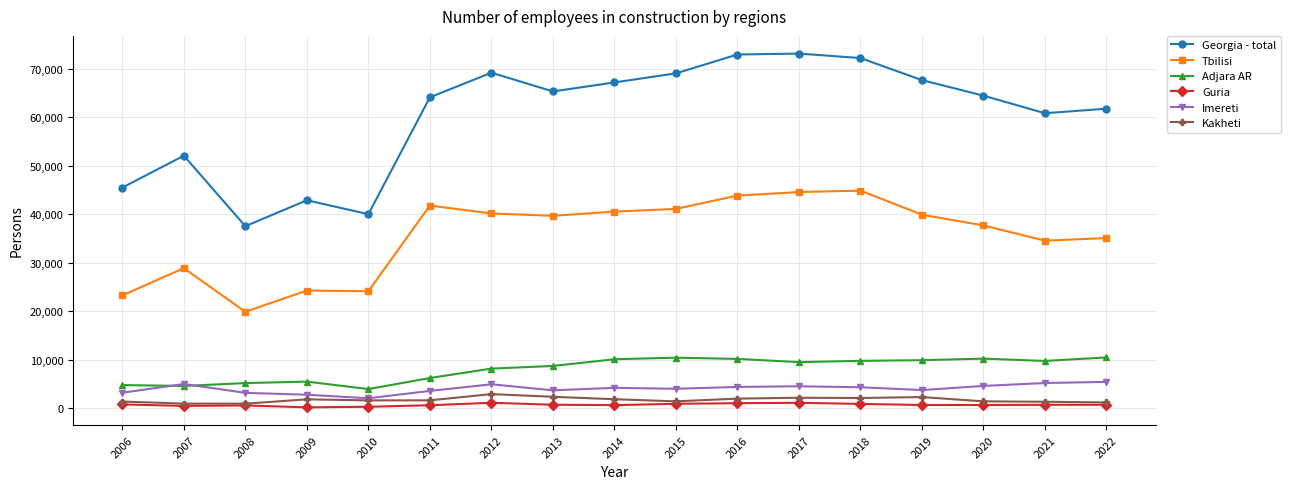

Which series has the widest spread of values?

Georgia - total